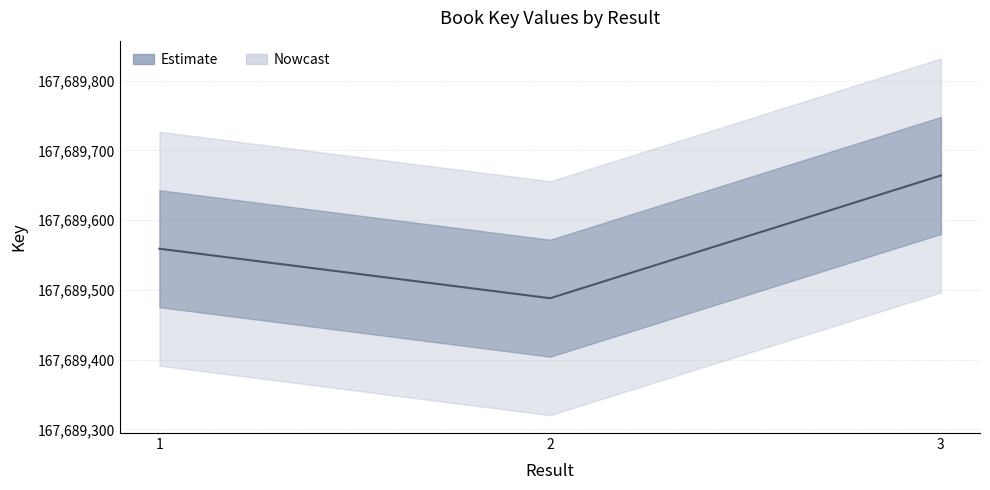

Rank the categories by value from highest to lowest.

3, 1, 2